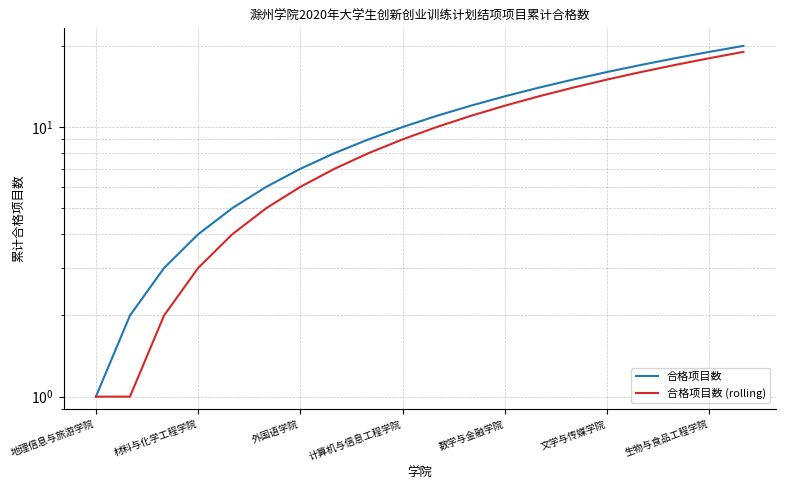

What is the difference between the 合格项目数 (rolling) values at 文学与传媒学院 and 9?

4